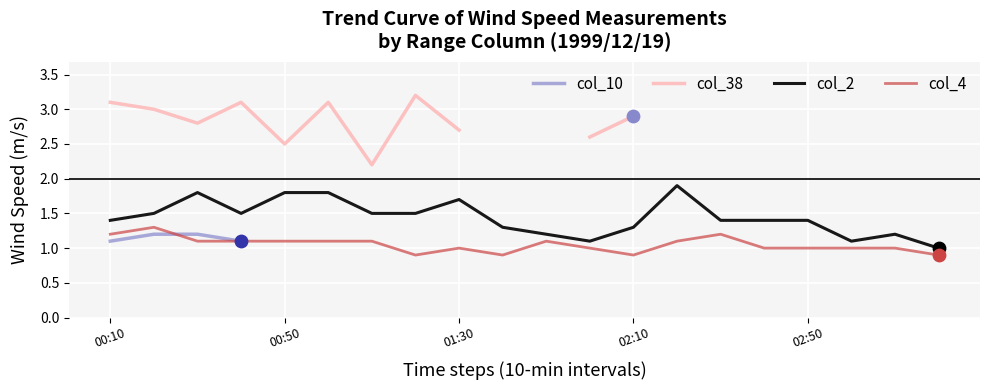

What are all the series names shown in the legend?

col_10, col_38, col_2, col_4